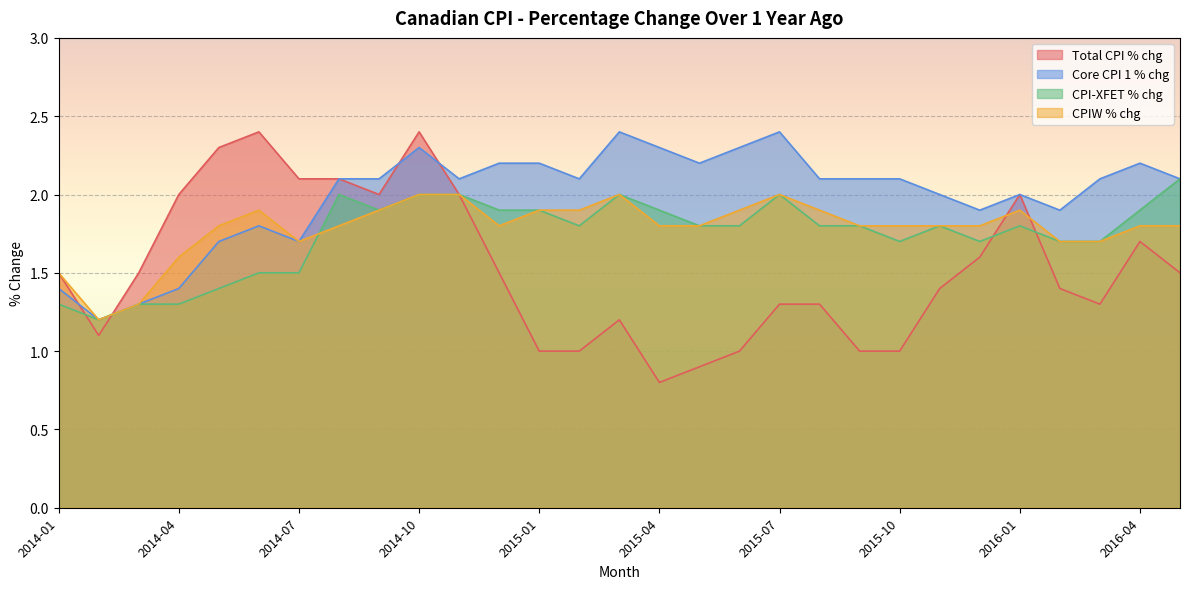

What is the average value of the CPIW % chg series?

1.8